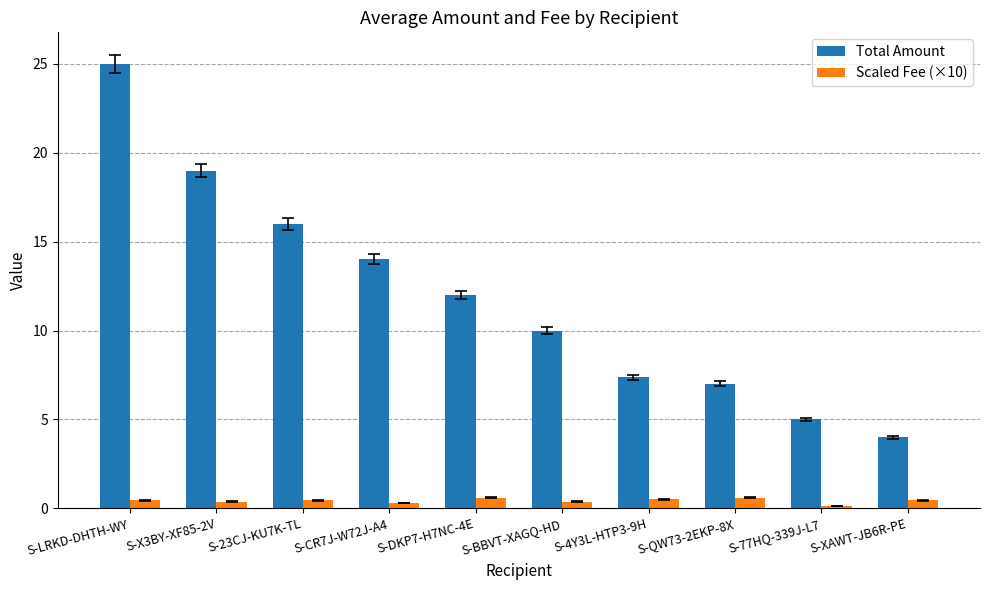

Rank the categories by Total Amount value from highest to lowest.

S-LRKD-DHTH-WY, S-X3BY-XF85-2V, S-23CJ-KU7K-TL, S-CR7J-W72J-A4, S-DKP7-H7NC-4E, S-BBVT-XAGQ-HD, S-4Y3L-HTP3-9H, S-QW73-2EKP-8X, S-77HQ-339J-L7, S-XAWT-JB6R-PE